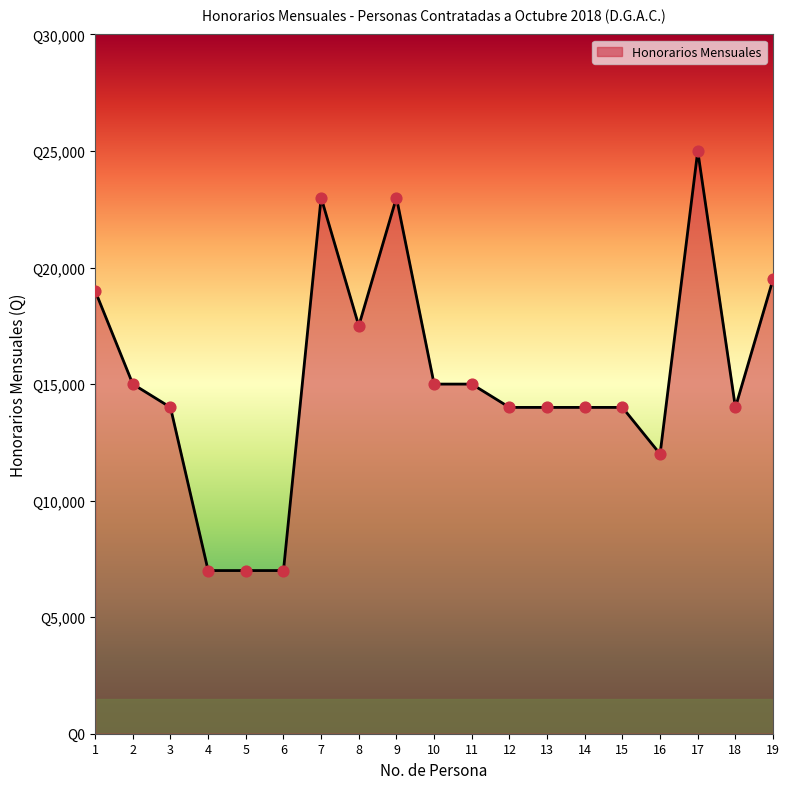

What is the change in value from 12 to 16?

-2000